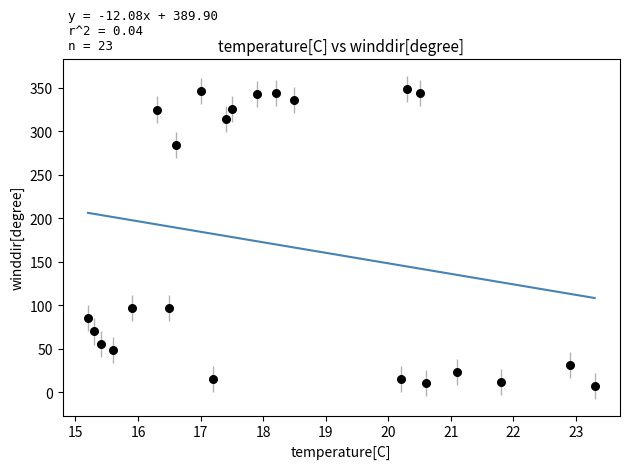

What is the range of Y values (max minus min)?

342